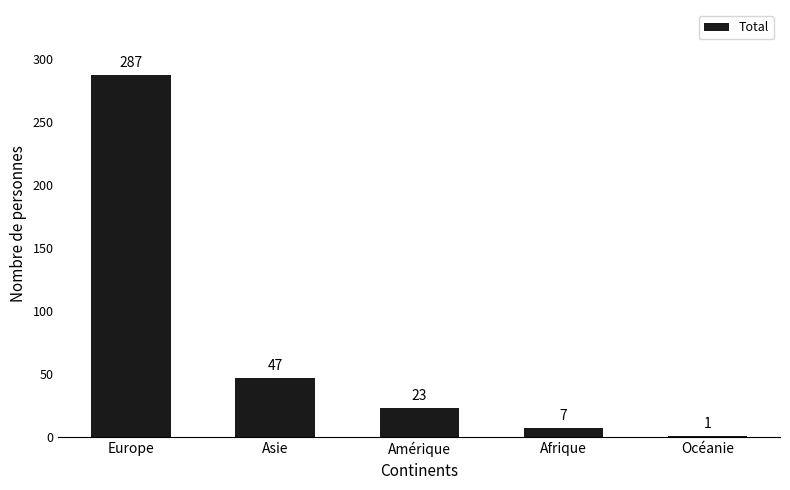

Does the chart contain stacked bars?

No